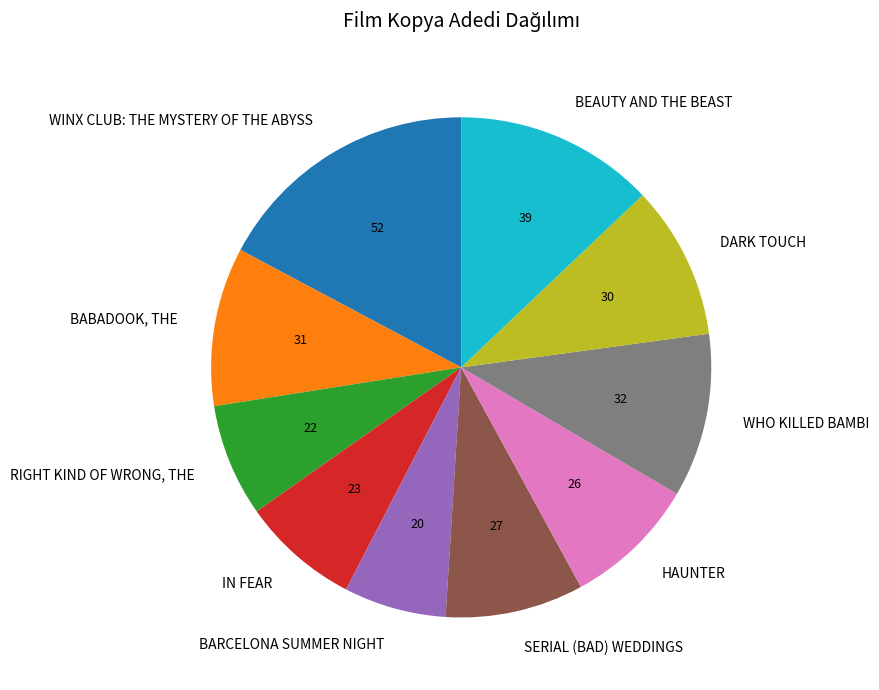

Is it true that WINX CLUB: THE MYSTERY OF THE ABYSS is 17% of the pie?

True